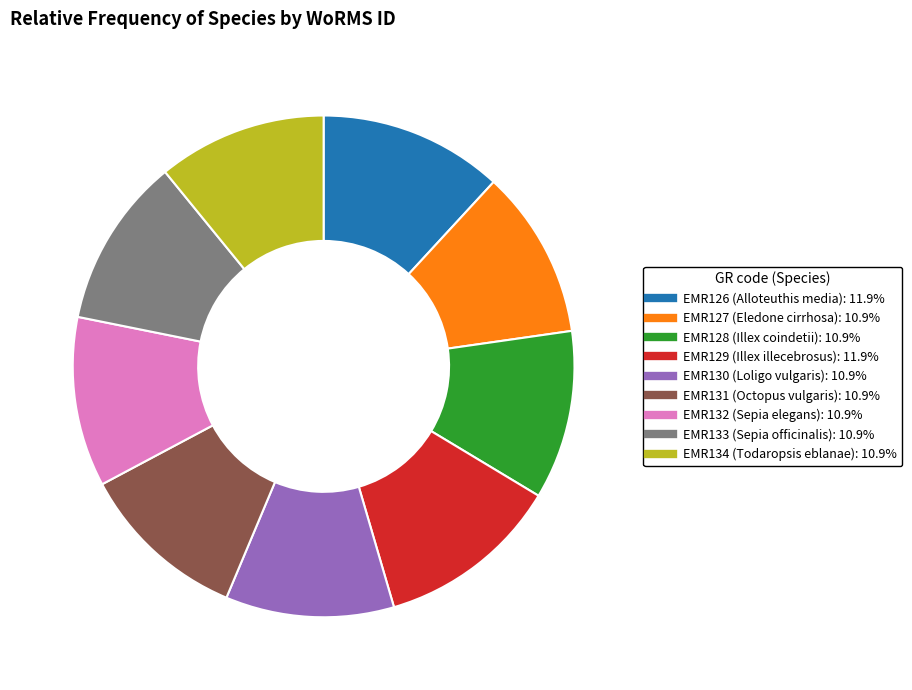

Is the sum of EMR131 and EMR132 greater than half?

No